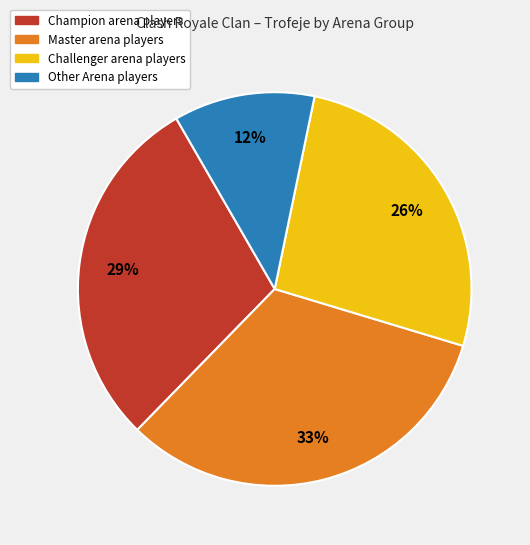

Does any single category account for the majority?

No